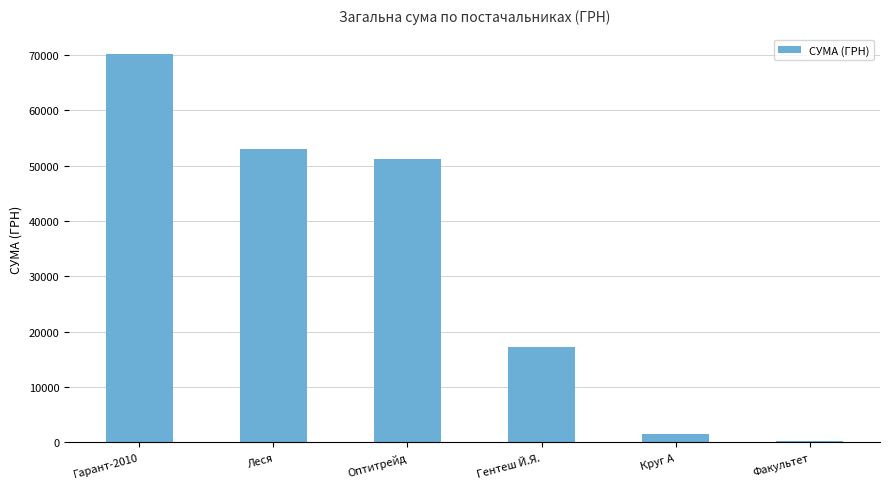

What is the approximate value at Леся?

53055.2